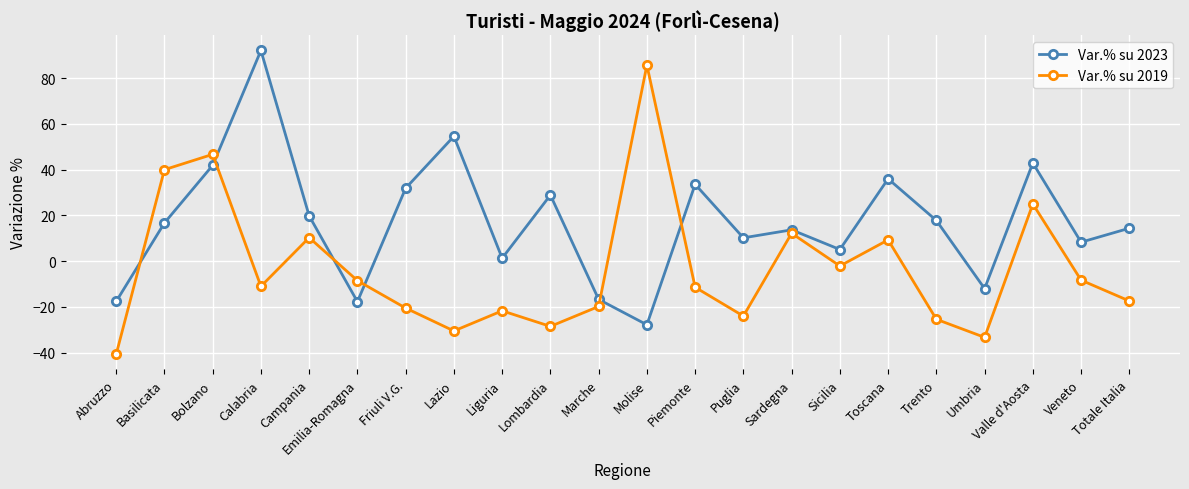

Where is Var.% su 2023 nearest to the value 32?

Friuli V.G.